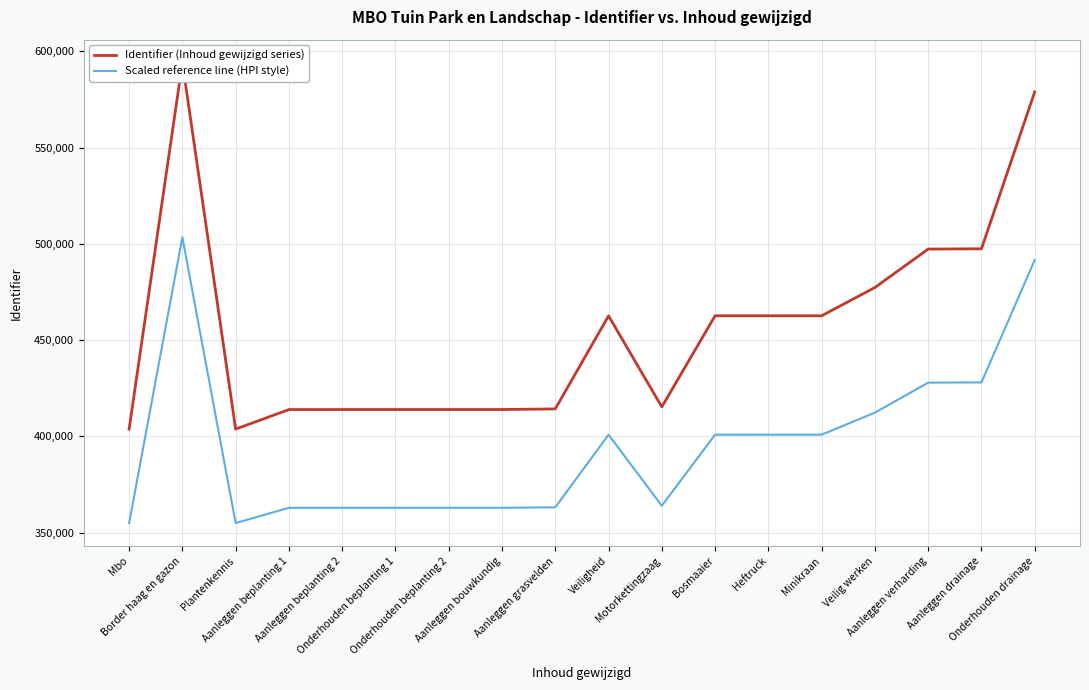

How many interior local valleys does the Identifier (Inhoud gewijzigd series) series have?

3